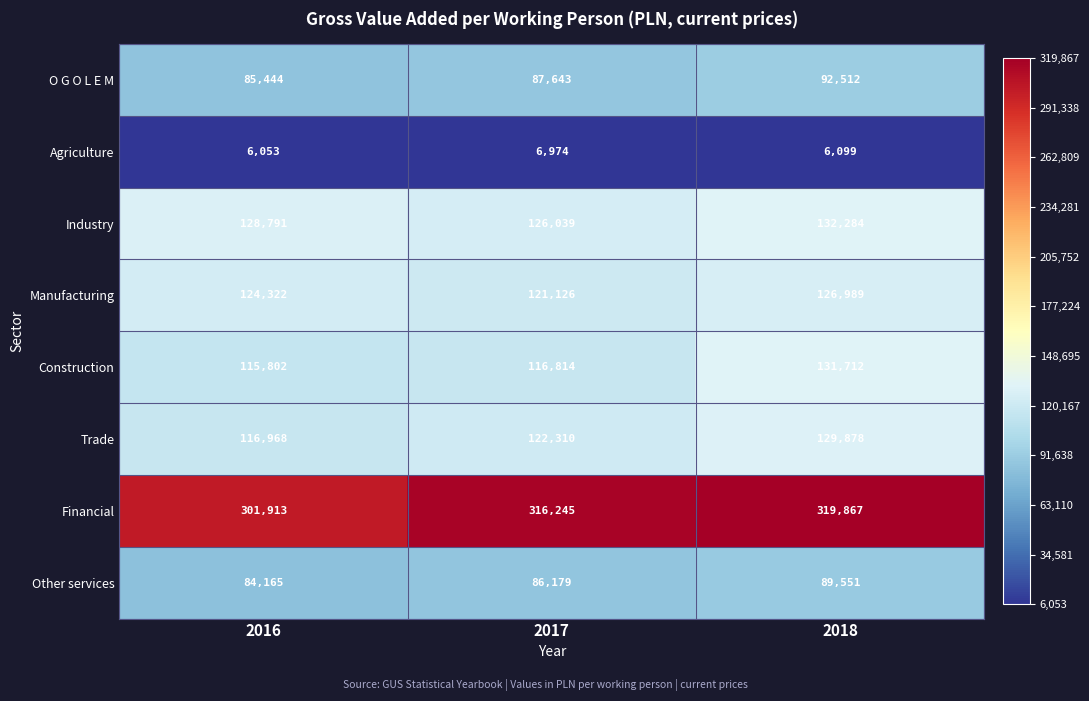

Reading right to left, list all the values displayed in this chart.

O G O L E M: 2018=92512	2017=87643	2016=85444
Agriculture: 2018=6099	2017=6974	2016=6053
Industry: 2018=132284	2017=126039	2016=128791
Manufacturing: 2018=126989	2017=121126	2016=124322
Construction: 2018=131712	2017=116814	2016=115802
Trade: 2018=129878	2017=122310	2016=116968
Financial: 2018=319867	2017=316245	2016=301913
Other services: 2018=89551	2017=86179	2016=84165